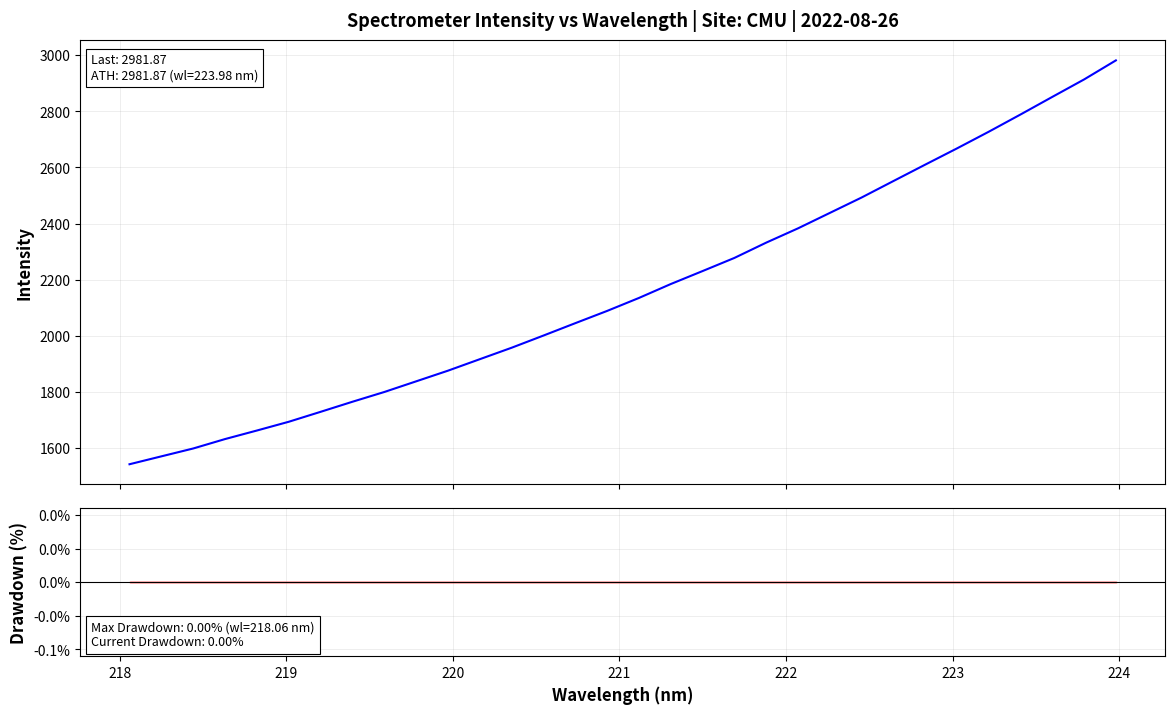

Is it true that Intensity equals 5288.6 at 31?

False